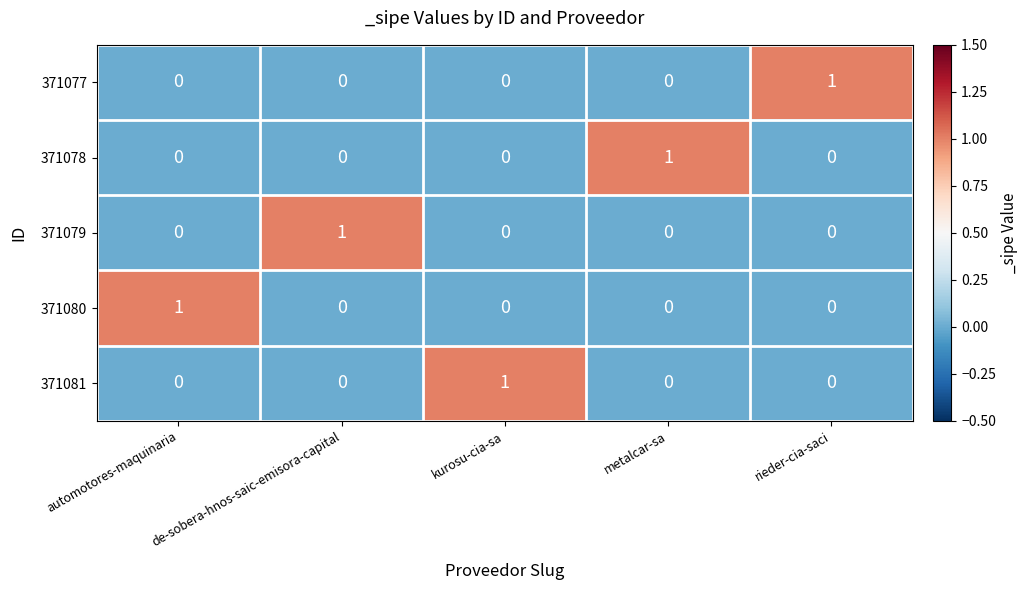

Which category has the highest value in the 371081 series?

kurosu-cia-sa